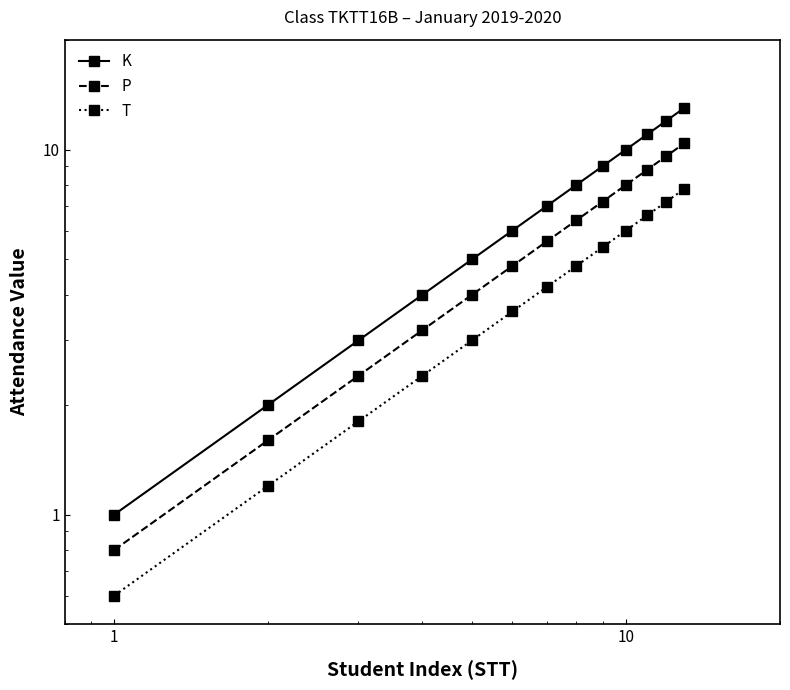

What is the difference between the maximum and second lowest values in the P series?

8.8